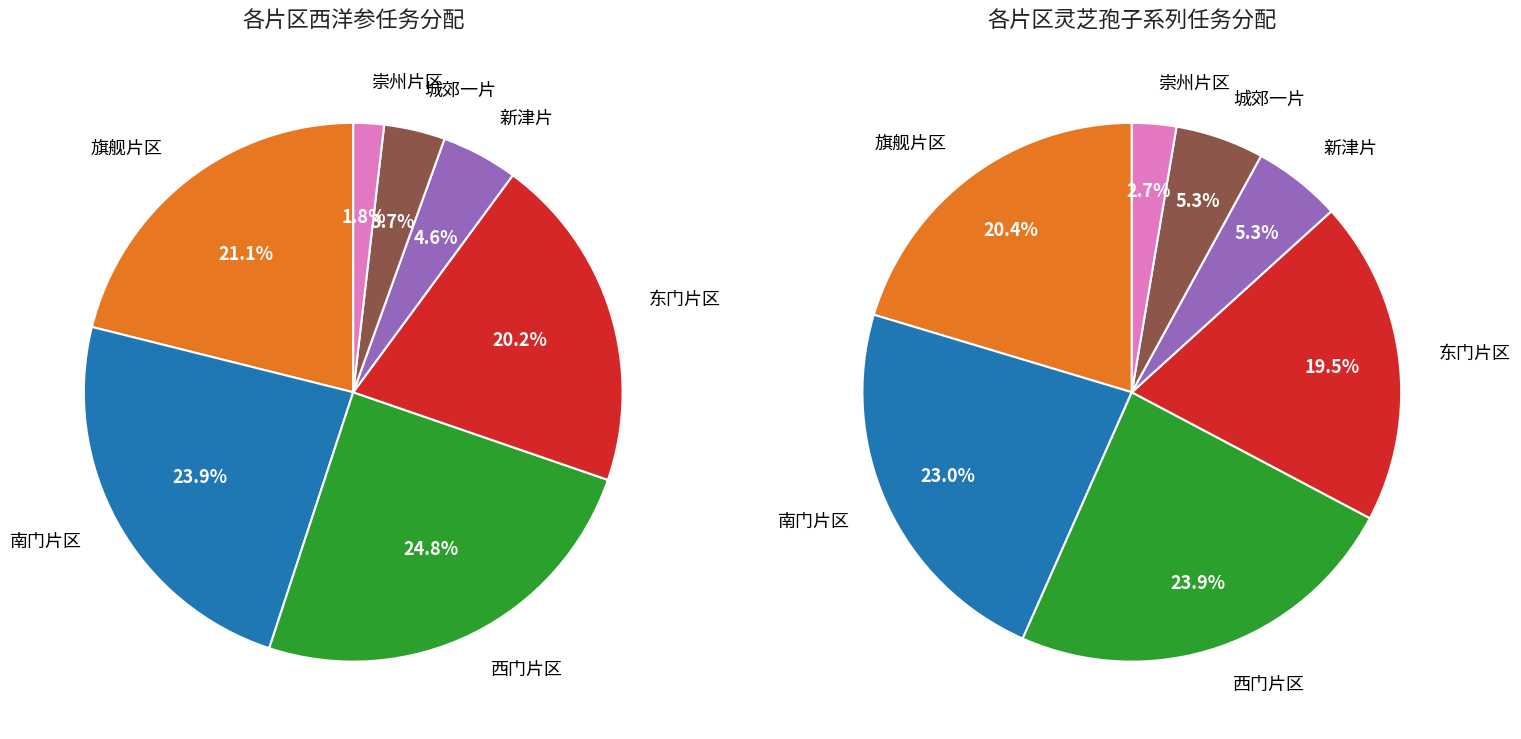

What percentage is the 旗舰片区 slice, to the nearest percent?

20%